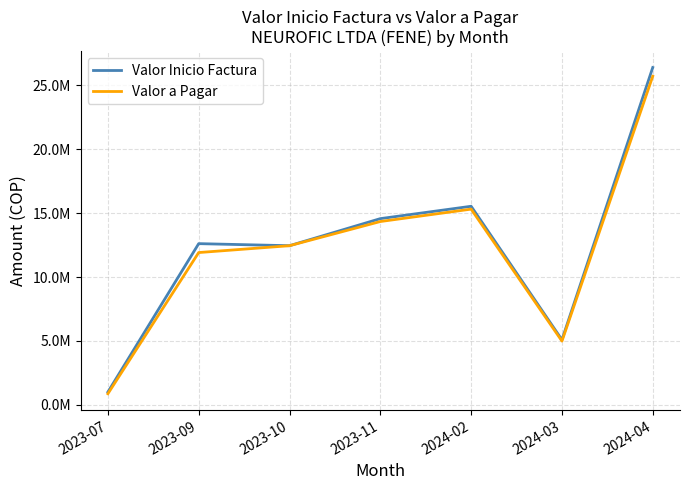

What is the difference between the Valor a Pagar values at 2023-07 and 2024-03?

4118538